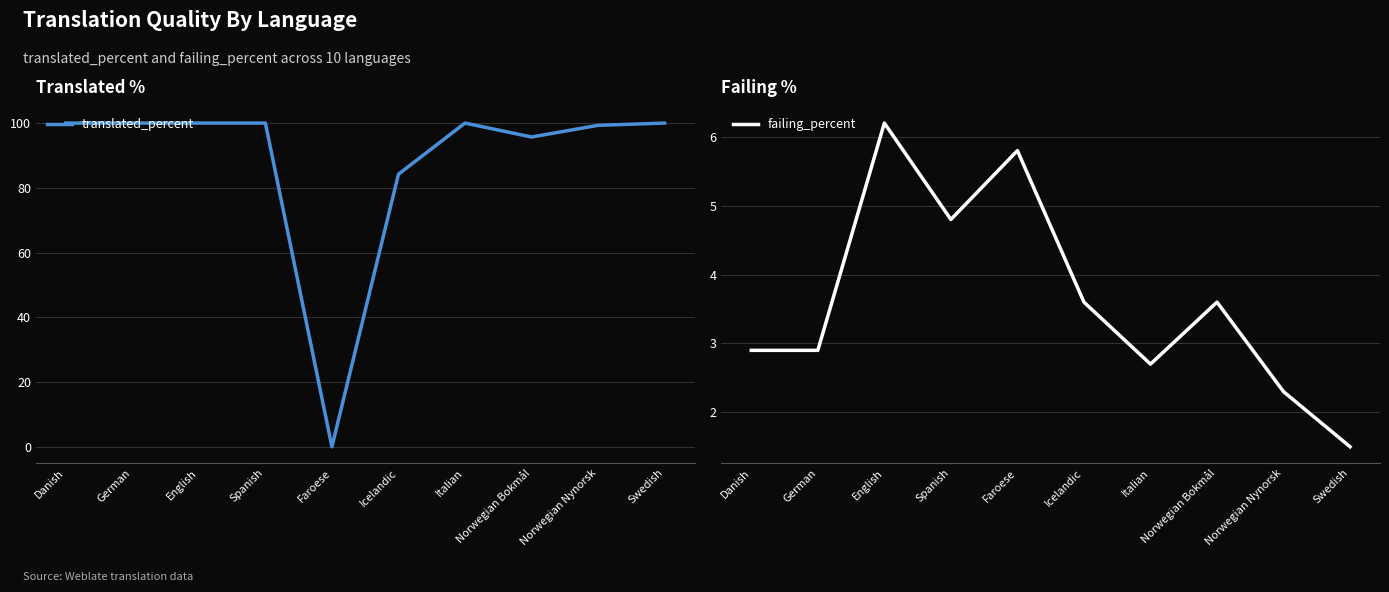

True or false: failing_percent has more than 1 points higher than both neighbors.

True